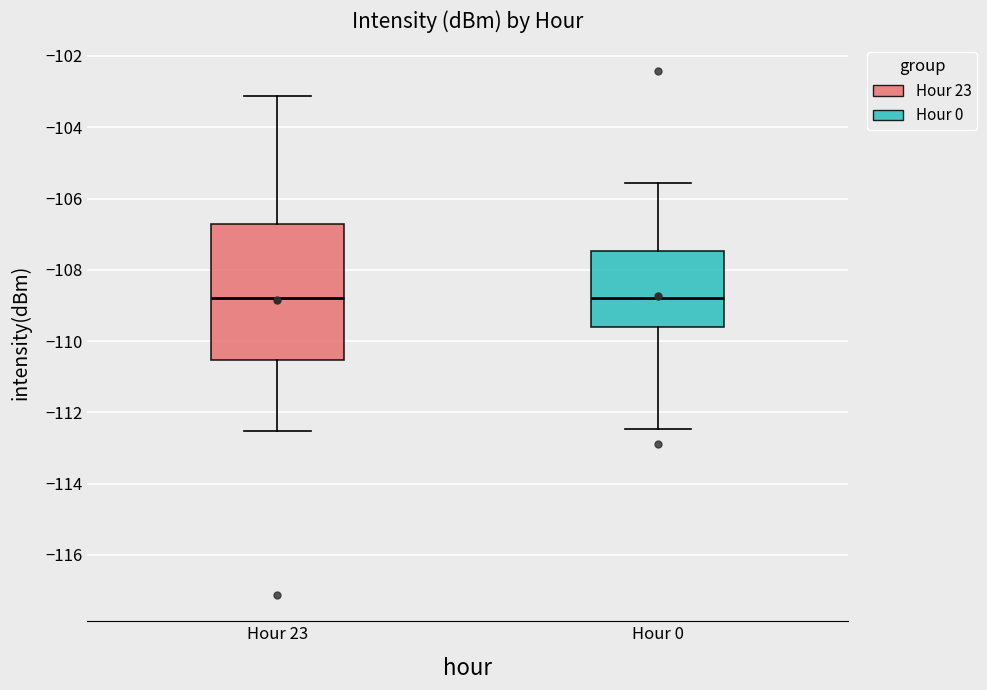

Which box is the tallest, from its lower edge to its upper edge?

Hour 23